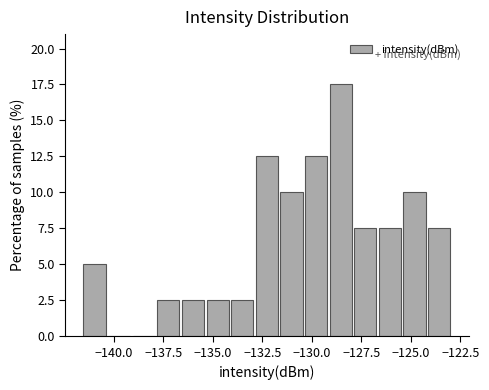

Read against the x-axis, roughly where is the centre of the tallest bar?

-128.5